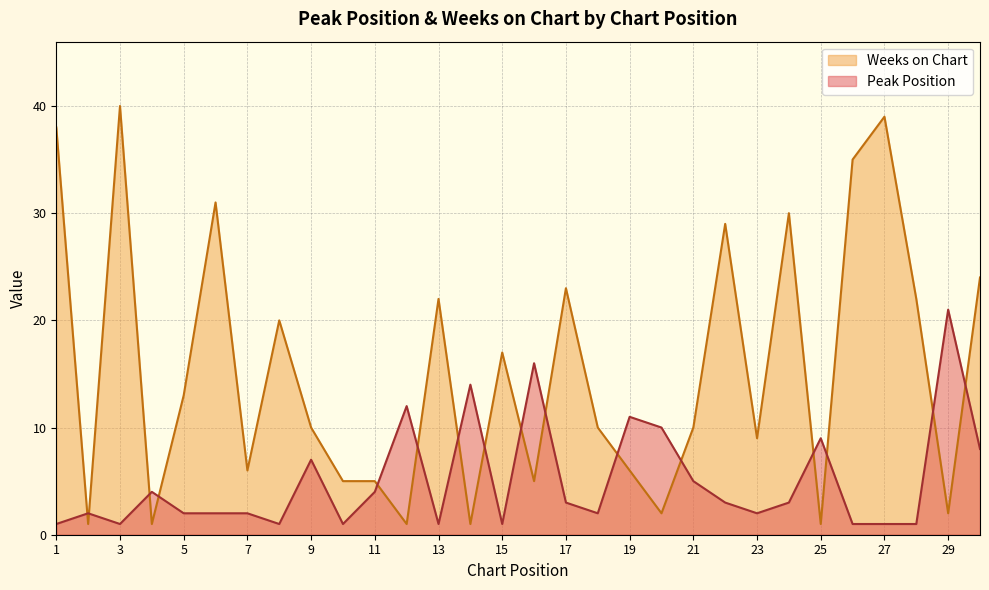

In Weeks on Chart, how many points are lower than both neighbors (excluding endpoints)?

10